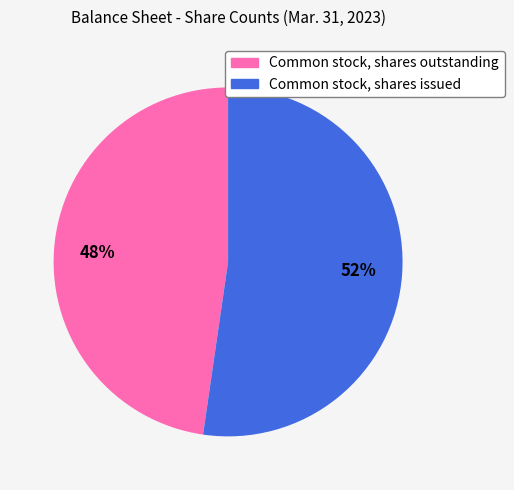

Is the sum of Common stock, shares issued and Common stock, shares outstanding greater than half?

Yes